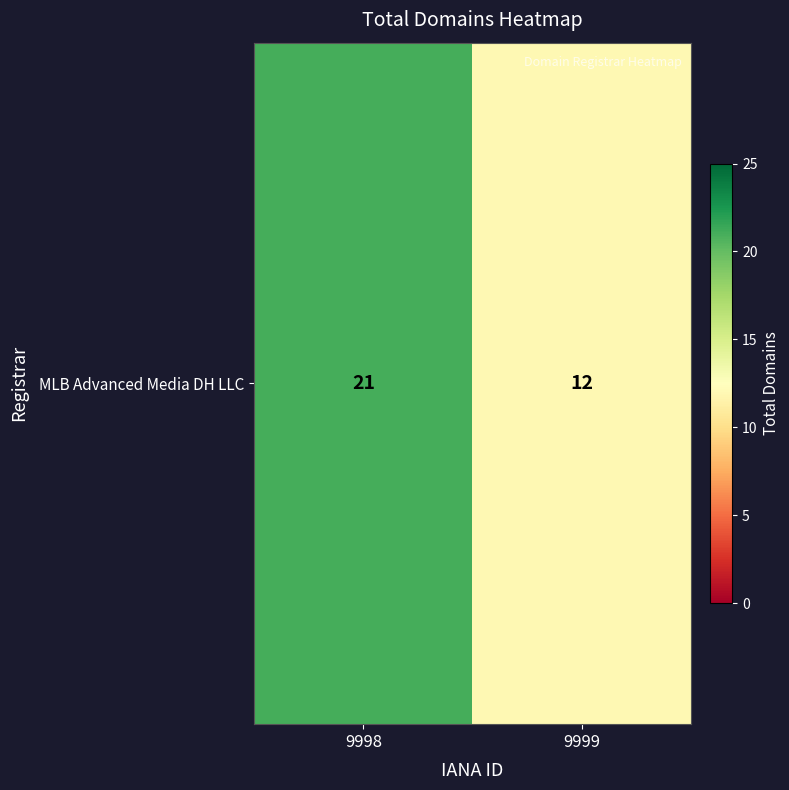

The value at 9999 is 6. True or false?

False